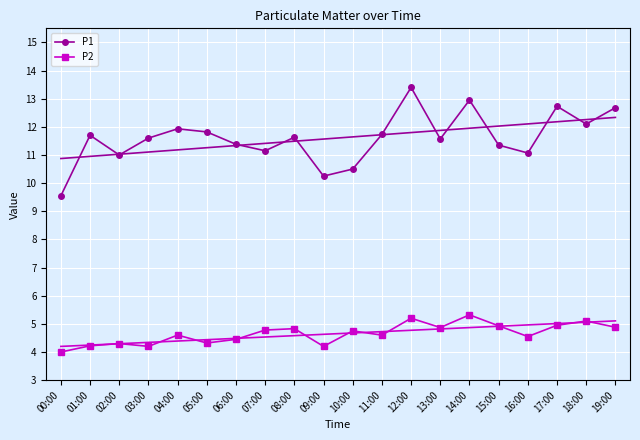

Which label corresponds to the largest value in the chart?

12:00